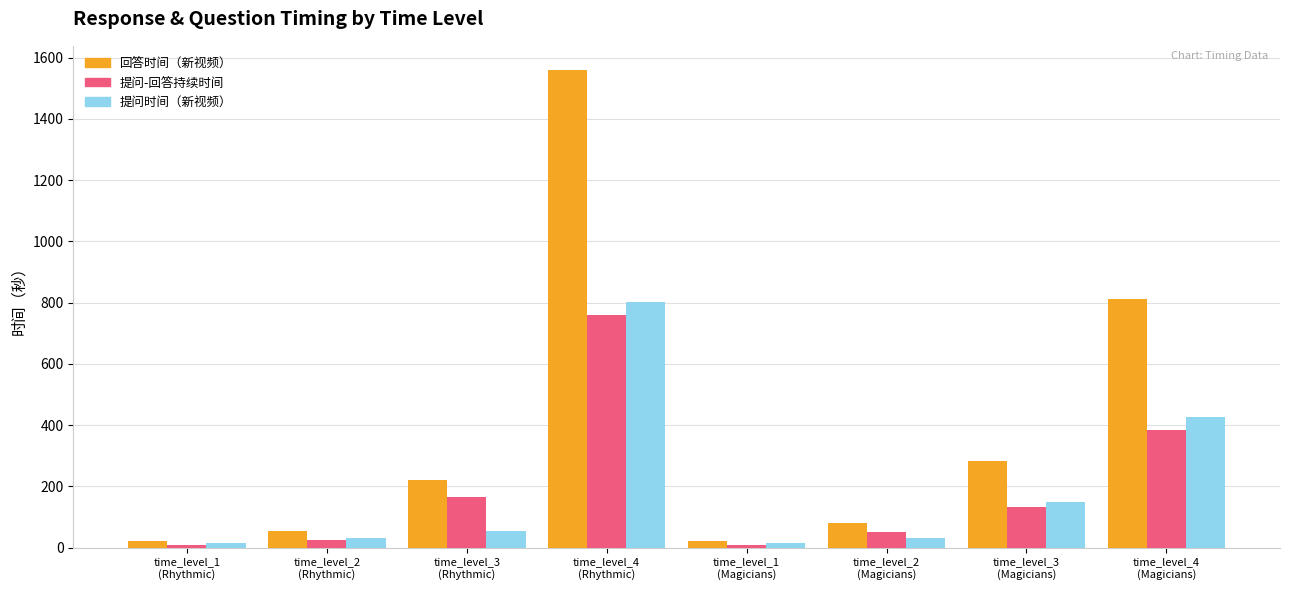

Is it true that 回答时间（新视频） equals 477.5 at time_level_3
(Magicians)?

False